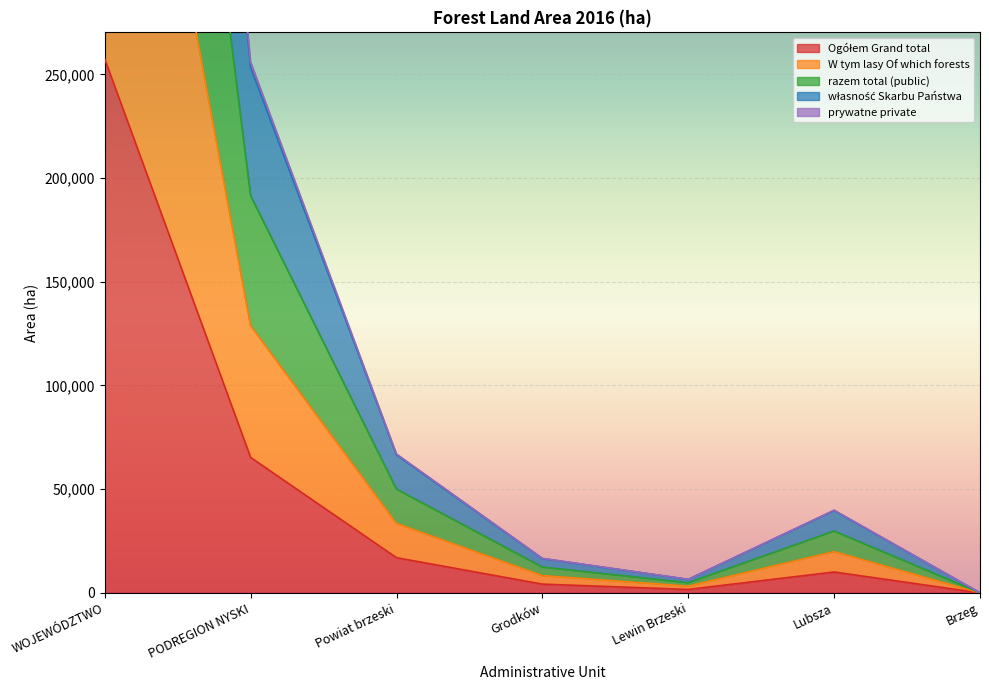

True or false: W tym lasy Of which forests and razem total (public) intersect in this chart.

False